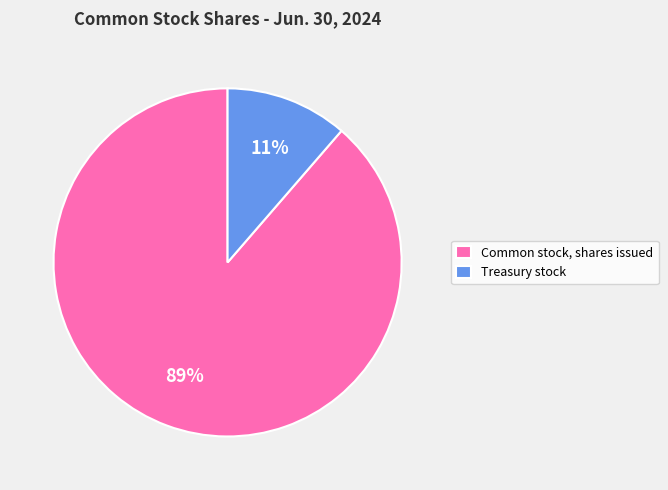

Combined, do Treasury stock and Common stock, shares issued account for over 50%?

Yes